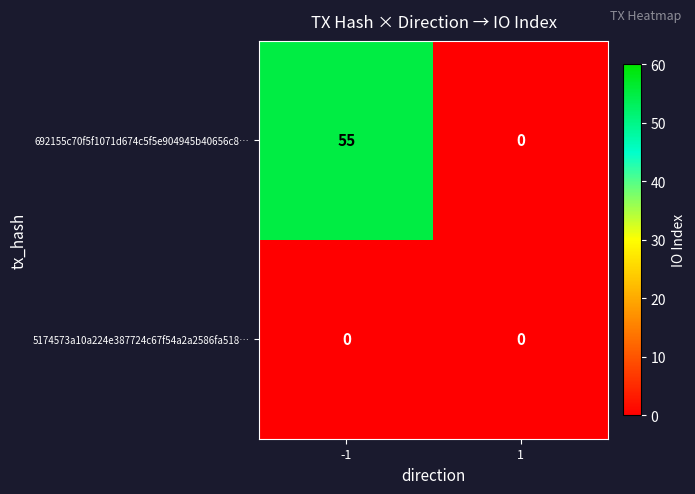

Where is 5174573a10a224e387724c67f54a2a2586fa518… nearest to the value 0?

-1